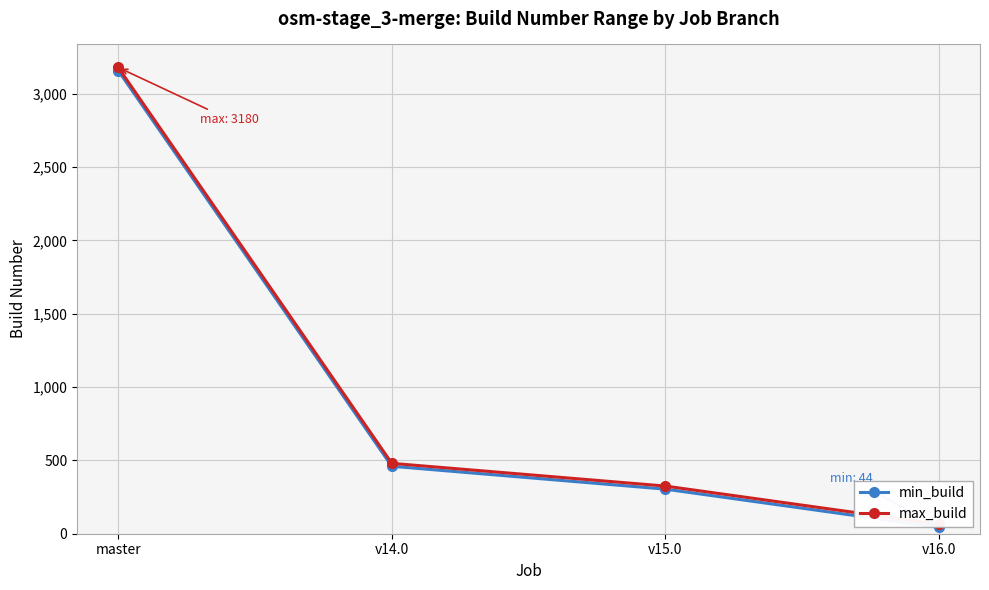

What are all the series names shown in the legend?

min_build, max_build